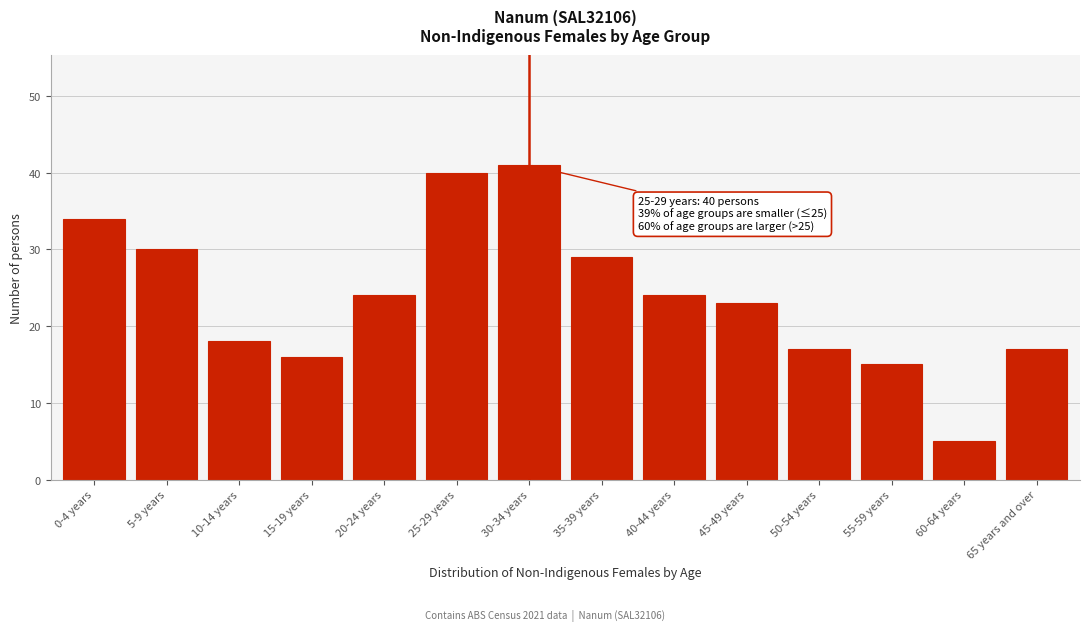

Reading left to right, transcribe all the data shown in this chart.

0-4 years=34	5-9 years=30	10-14 years=18	15-19 years=16	20-24 years=24	25-29 years=40	30-34 years=41	35-39 years=29	40-44 years=24	45-49 years=23	50-54 years=17	55-59 years=15	60-64 years=5	65 years and over=17